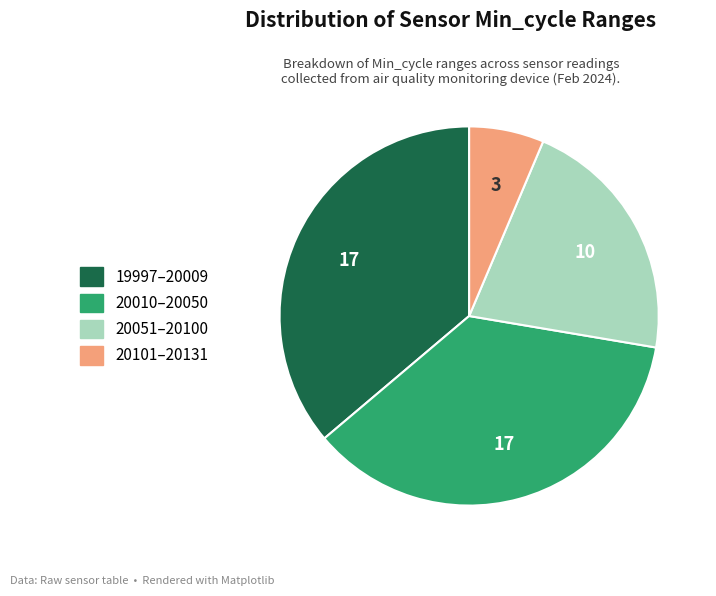

Which slice is the smallest?

20101–20131